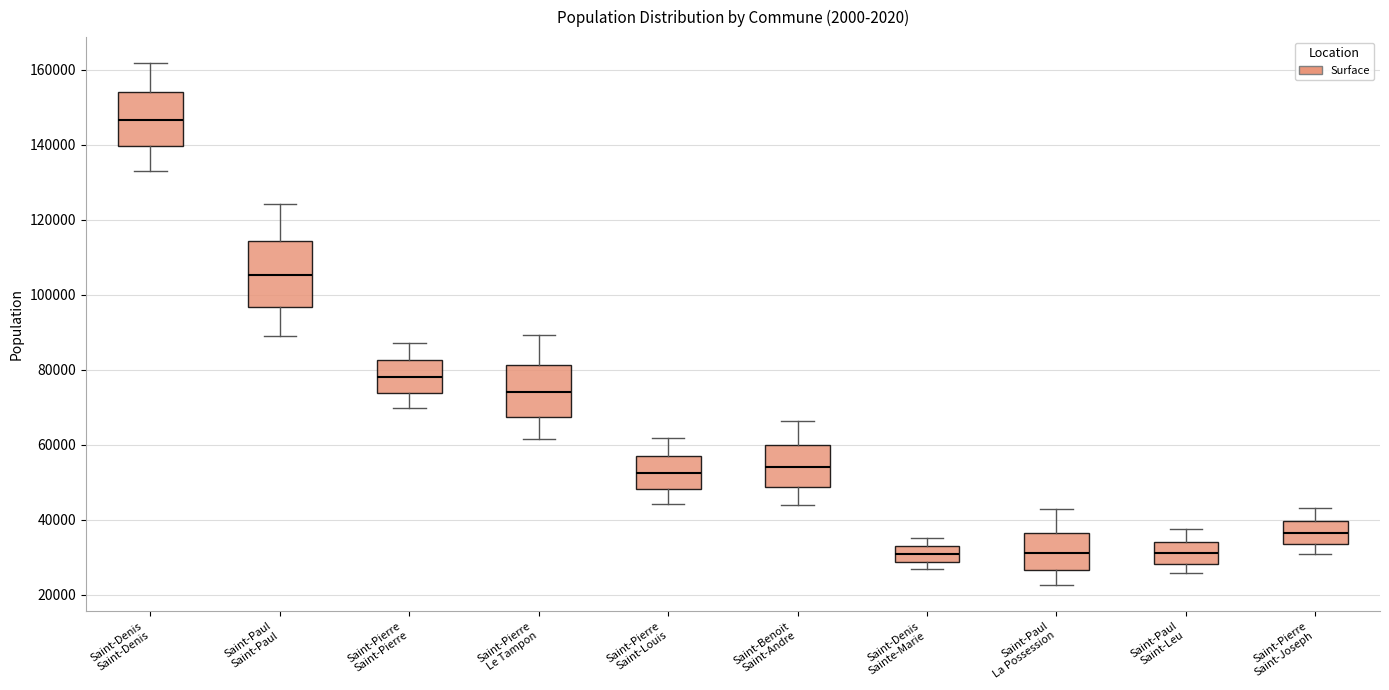

Where does the upper whisker of the box for Saint-Denis Saint-Denis end on the y-axis? The values are not printed on the chart, so give them approximately, as read against the axis.

162000